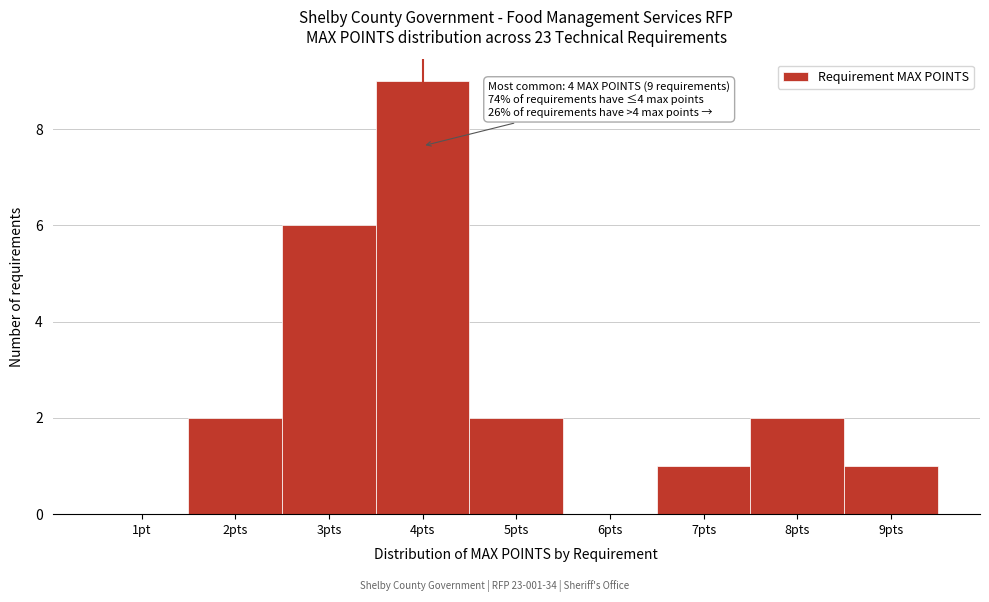

Reading left to right, list all the values displayed in this chart.

1pt=0	2pts=2	3pts=6	4pts=9	5pts=2	6pts=0	7pts=1	8pts=2	9pts=1